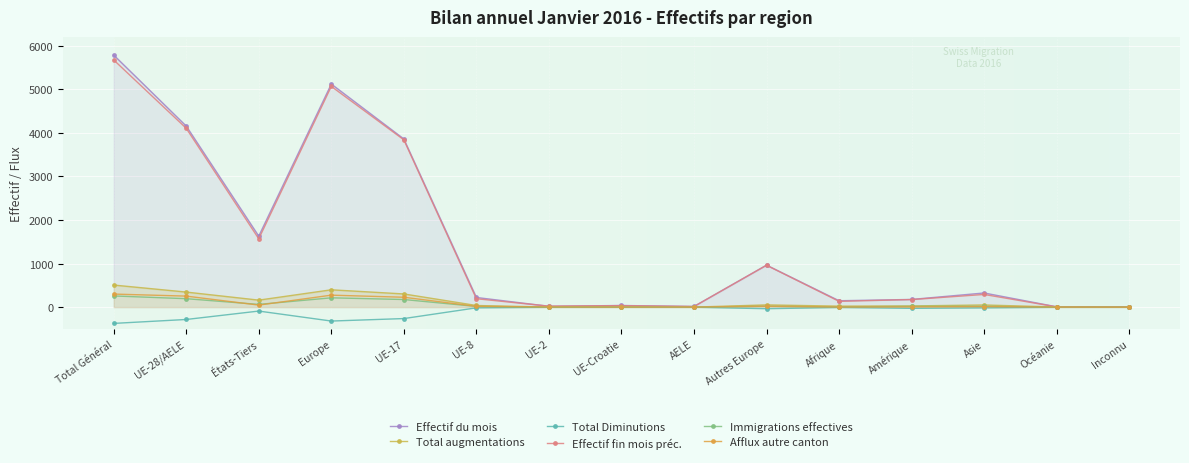

How many lines are shown in the chart?

6